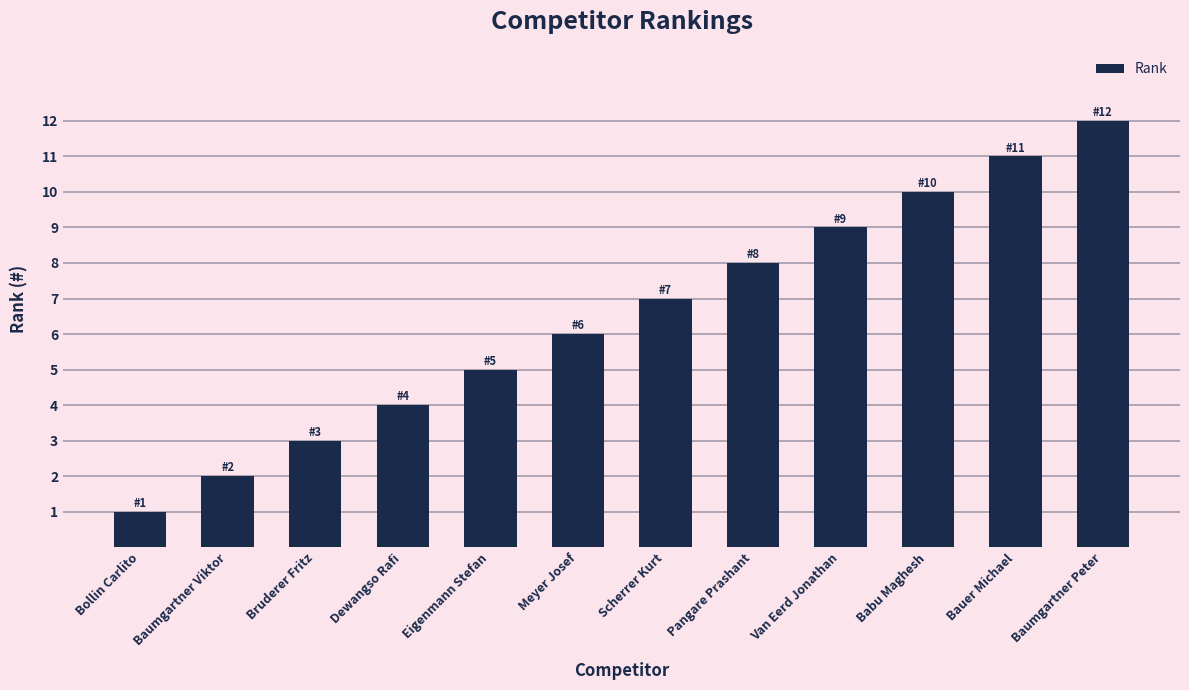

What is the difference between the maximum and minimum values?

11